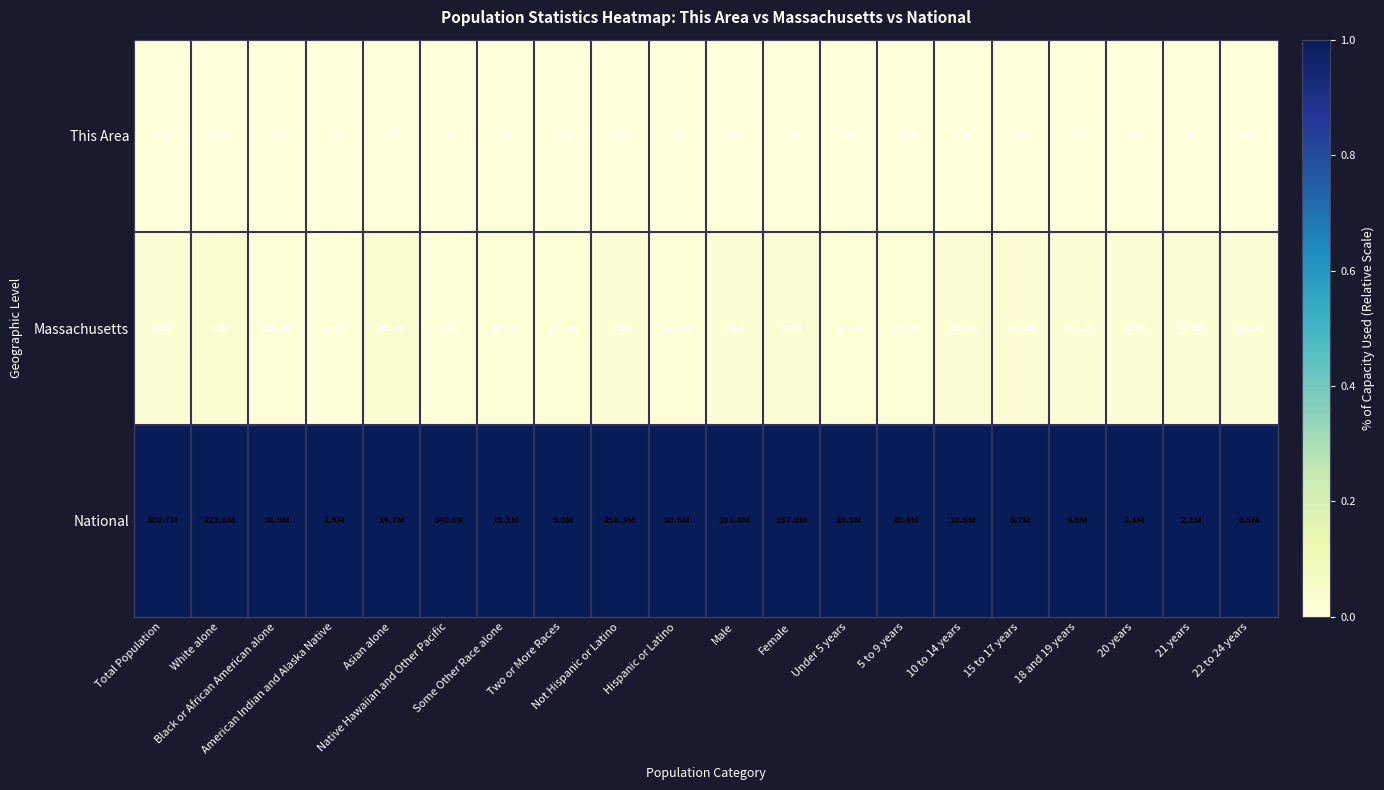

At which label is Massachusetts closest to 0?

Native Hawaiian and Other Pacific